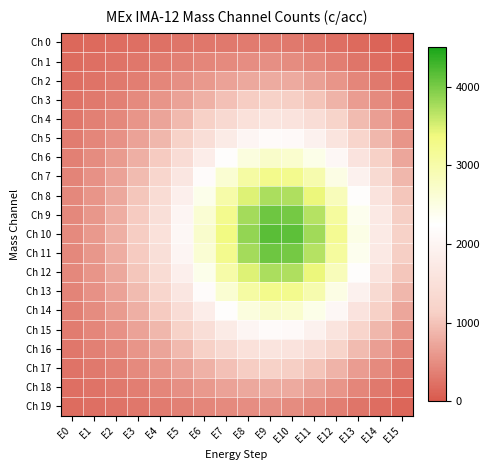

Which series has the largest total across all categories?

Ch 10